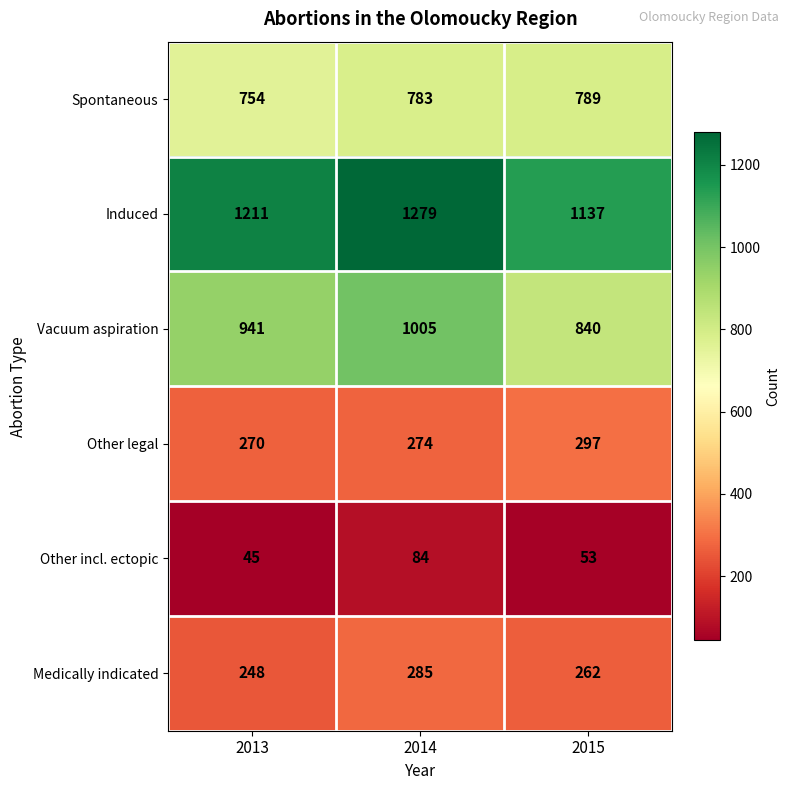

True or false: Medically indicated has a value of 285 at 2014.

True